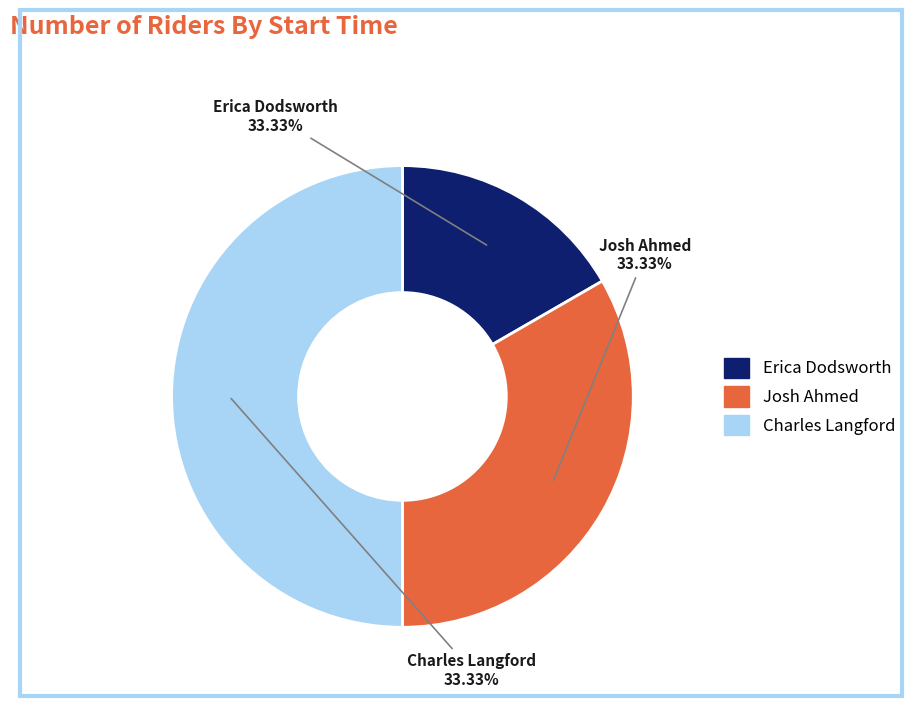

Which has a higher value, Charles Langford (15:03:00) or Erica Dodsworth (15:01:00)?

Charles Langford (15:03:00)